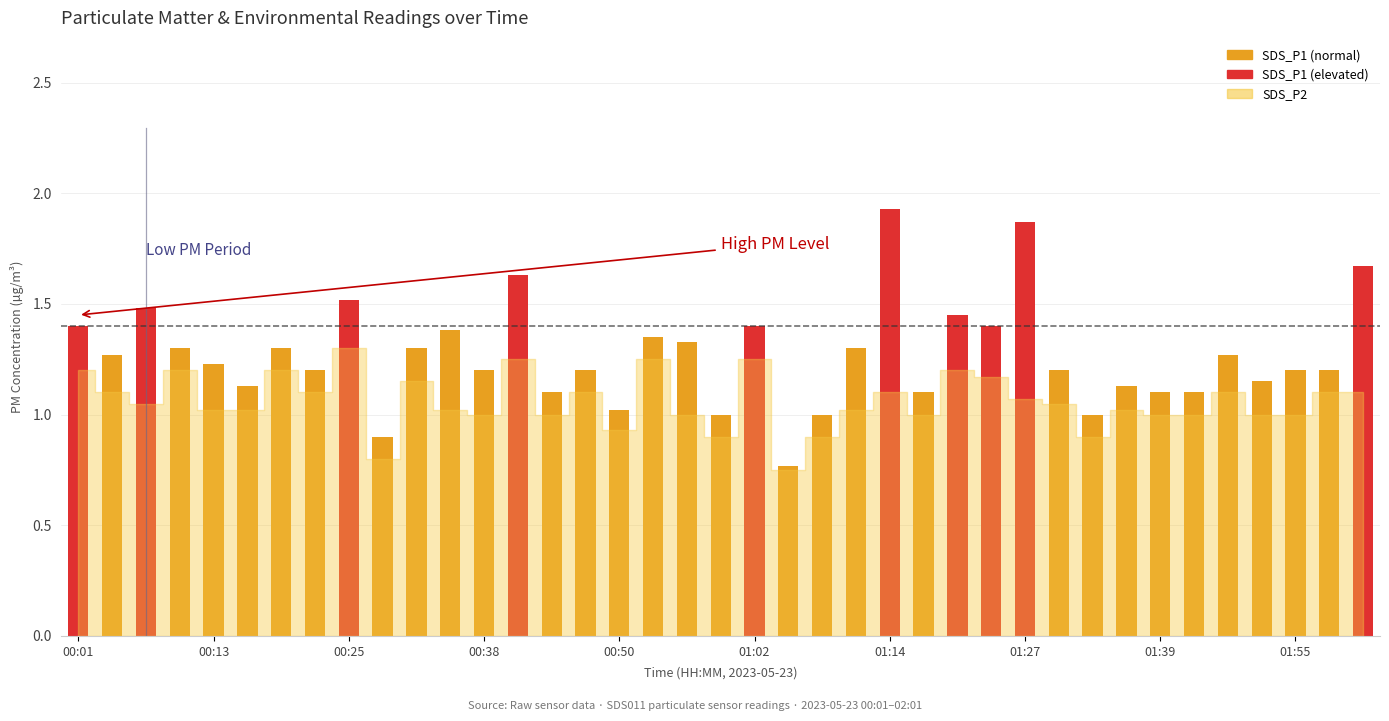

What is the value of the 23rd bar from the left?

1.0